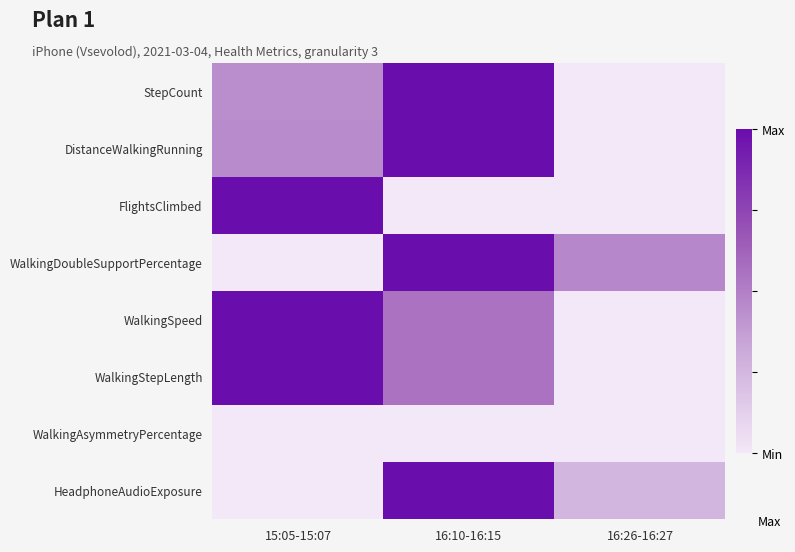

Reading right to left, extract all data points from this chart.

StepCount: 16:26-16:27=0.0	16:10-16:15=1.0	15:05-15:07=0.4
DistanceWalkingRunning: 16:26-16:27=0.0	16:10-16:15=1.0	15:05-15:07=0.5
FlightsClimbed: 16:26-16:27=0.0	16:10-16:15=0.0	15:05-15:07=1.0
WalkingDoubleSupportPercentage: 16:26-16:27=0.5	16:10-16:15=1.0	15:05-15:07=0.0
WalkingSpeed: 16:26-16:27=0.0	16:10-16:15=0.6	15:05-15:07=1.0
WalkingStepLength: 16:26-16:27=0.0	16:10-16:15=0.6	15:05-15:07=1.0
WalkingAsymmetryPercentage: 16:26-16:27=0.0	16:10-16:15=0.0	15:05-15:07=0.0
HeadphoneAudioExposure: 16:26-16:27=0.3	16:10-16:15=1.0	15:05-15:07=0.0